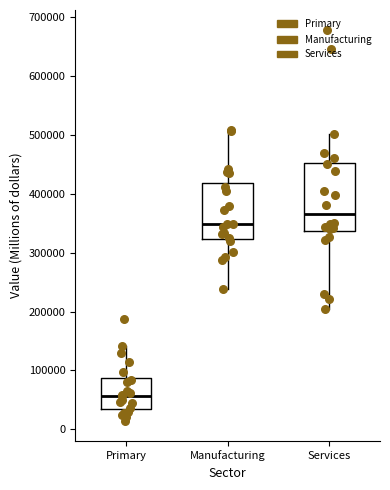

Which box has the lowest median line?

Primary